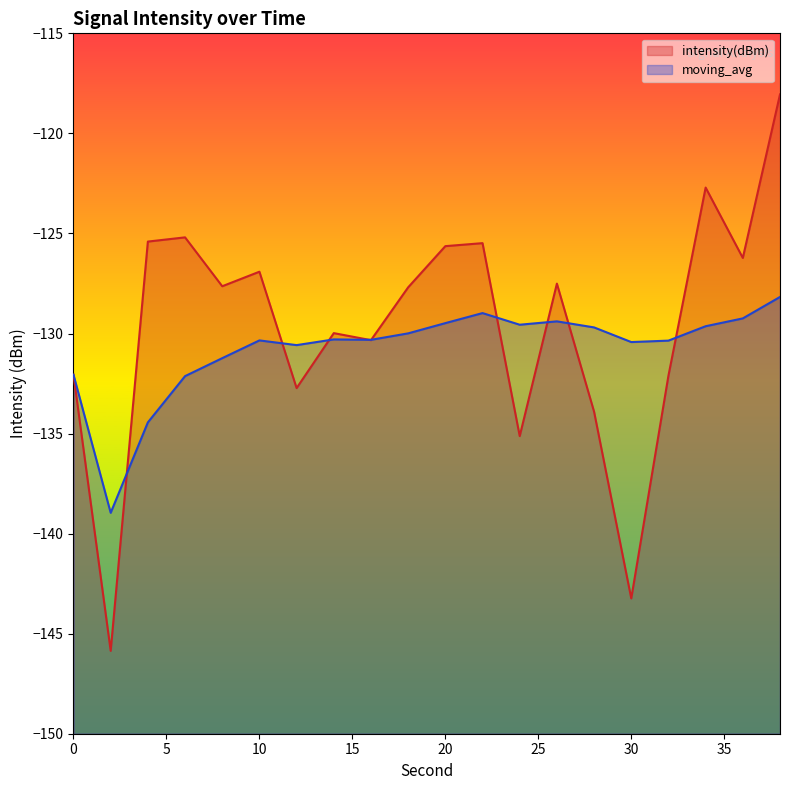

Which has a higher value, 34 or 32?

34